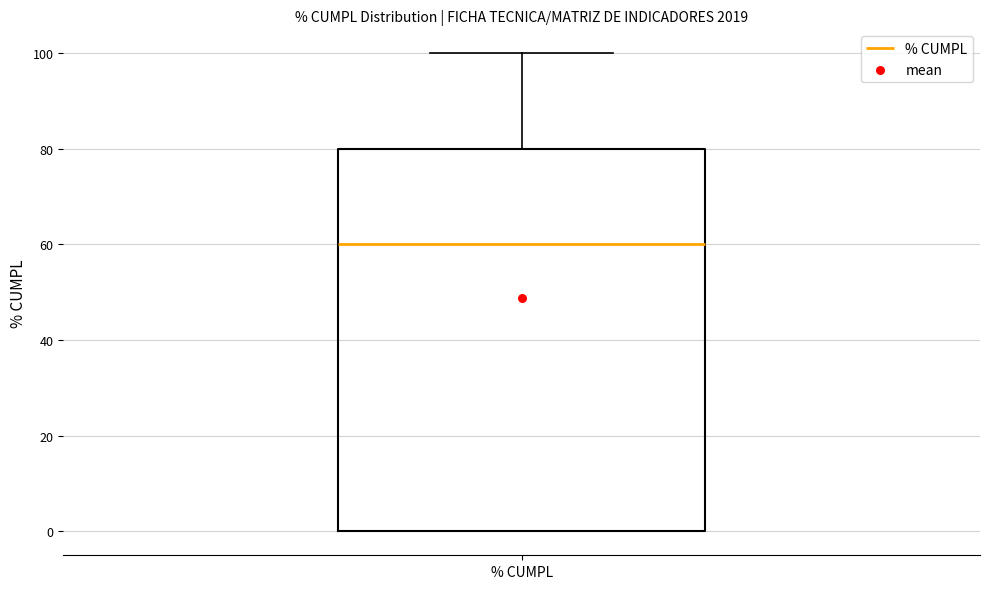

Read this box plot against the y-axis: the position of the median line, the range covered by the box, and the ends of both whiskers. The values are not printed on the chart, so give them approximately, as read against the axis.

median 60, box 0 to 80, whiskers 0 to 100